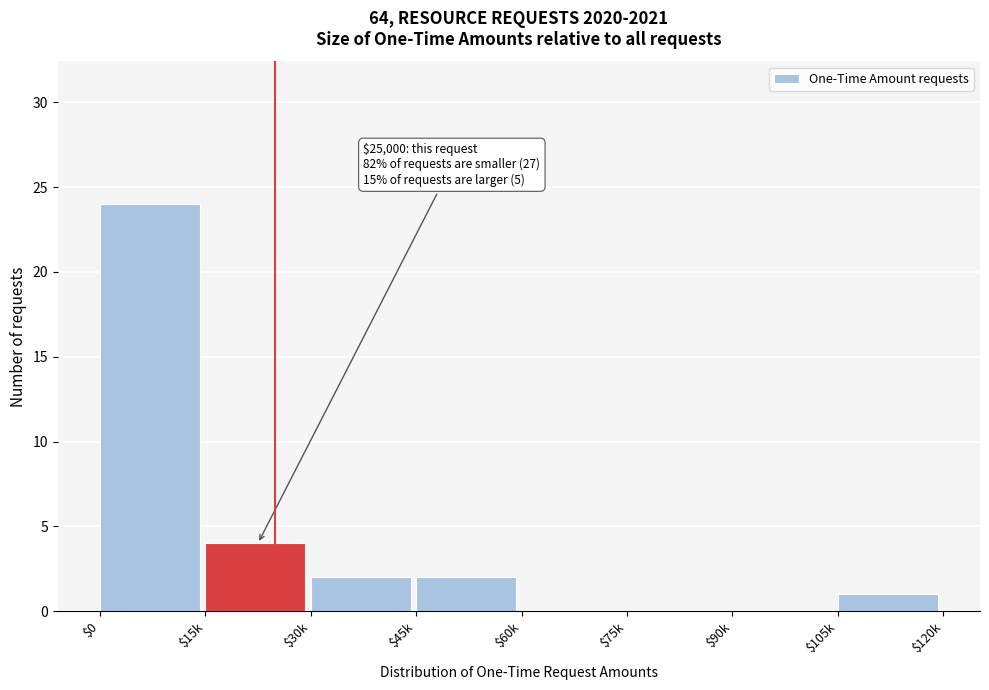

Where is the data nearest to the value 12?

$15k